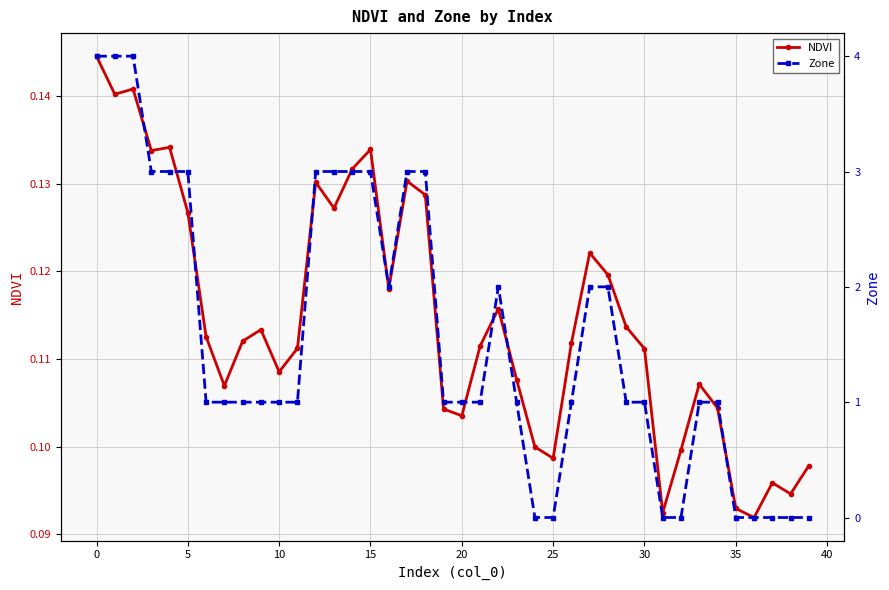

What is the total value across all series at 27?

2.1